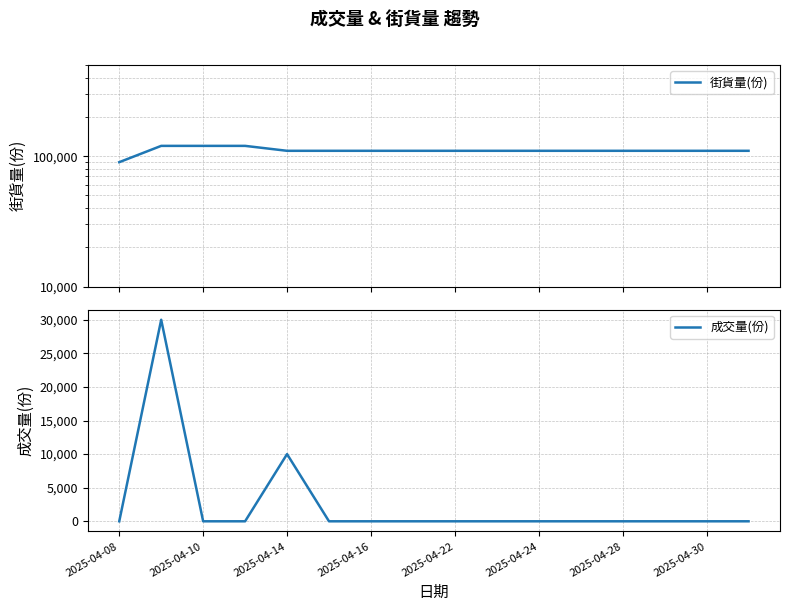

Which series has the largest total across all categories?

街貨量(份)